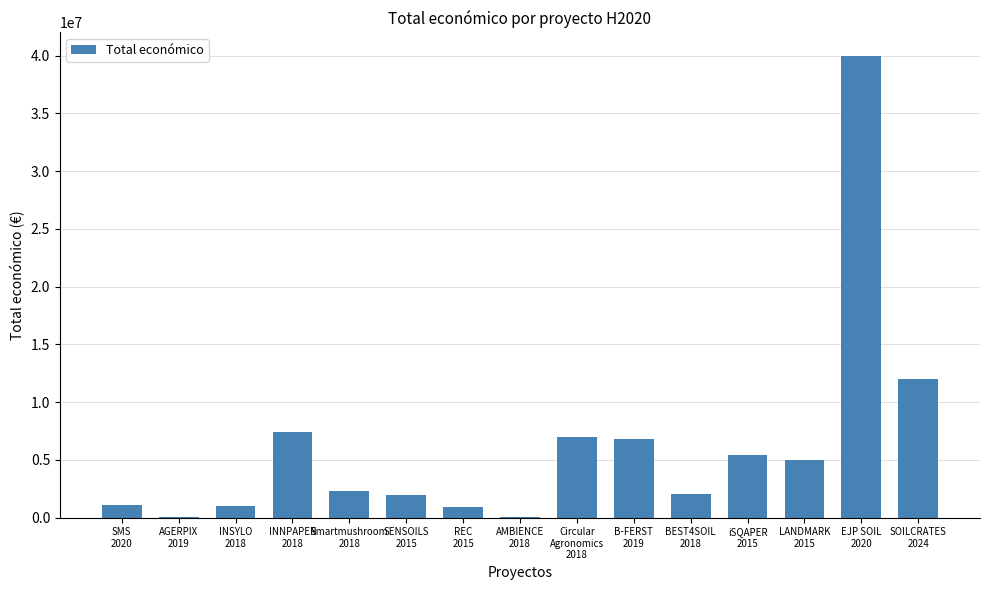

At which label does the data first exceed 2264143?

INNPAPER
2018